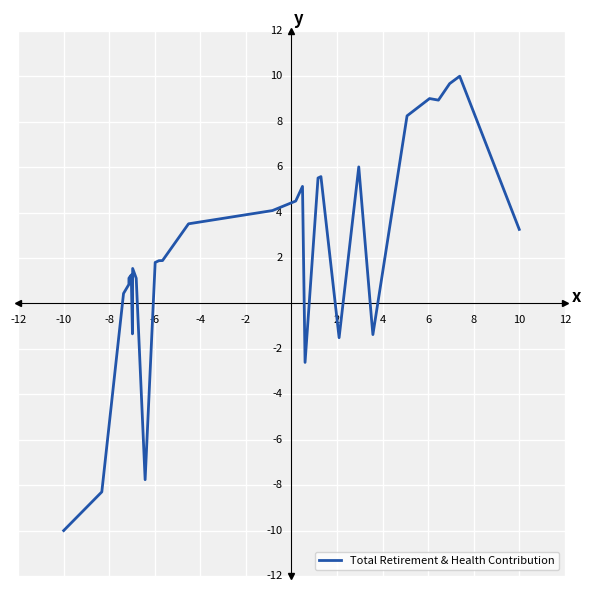

Does the chart display data point markers on the line(s)?

No